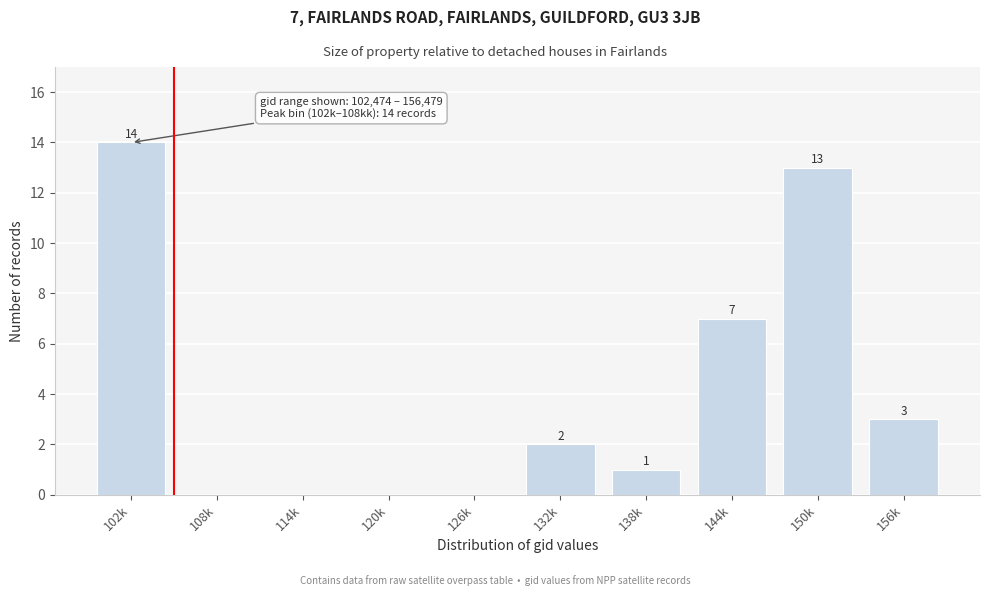

Reading right to left, transcribe all the data shown in this chart.

156k=3	150k=13	144k=7	138k=1	132k=2	126k=0	120k=0	114k=0	108k=0	102k=14